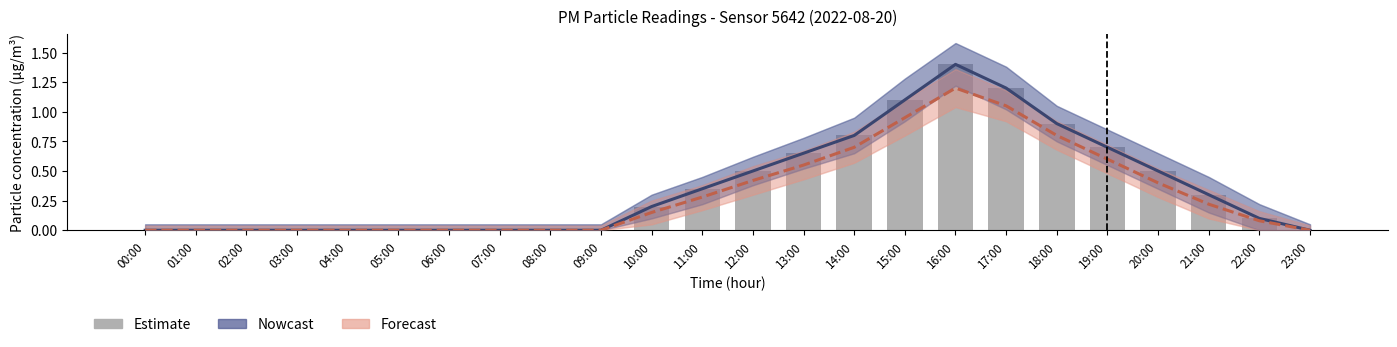

How many values exceed 0?

13